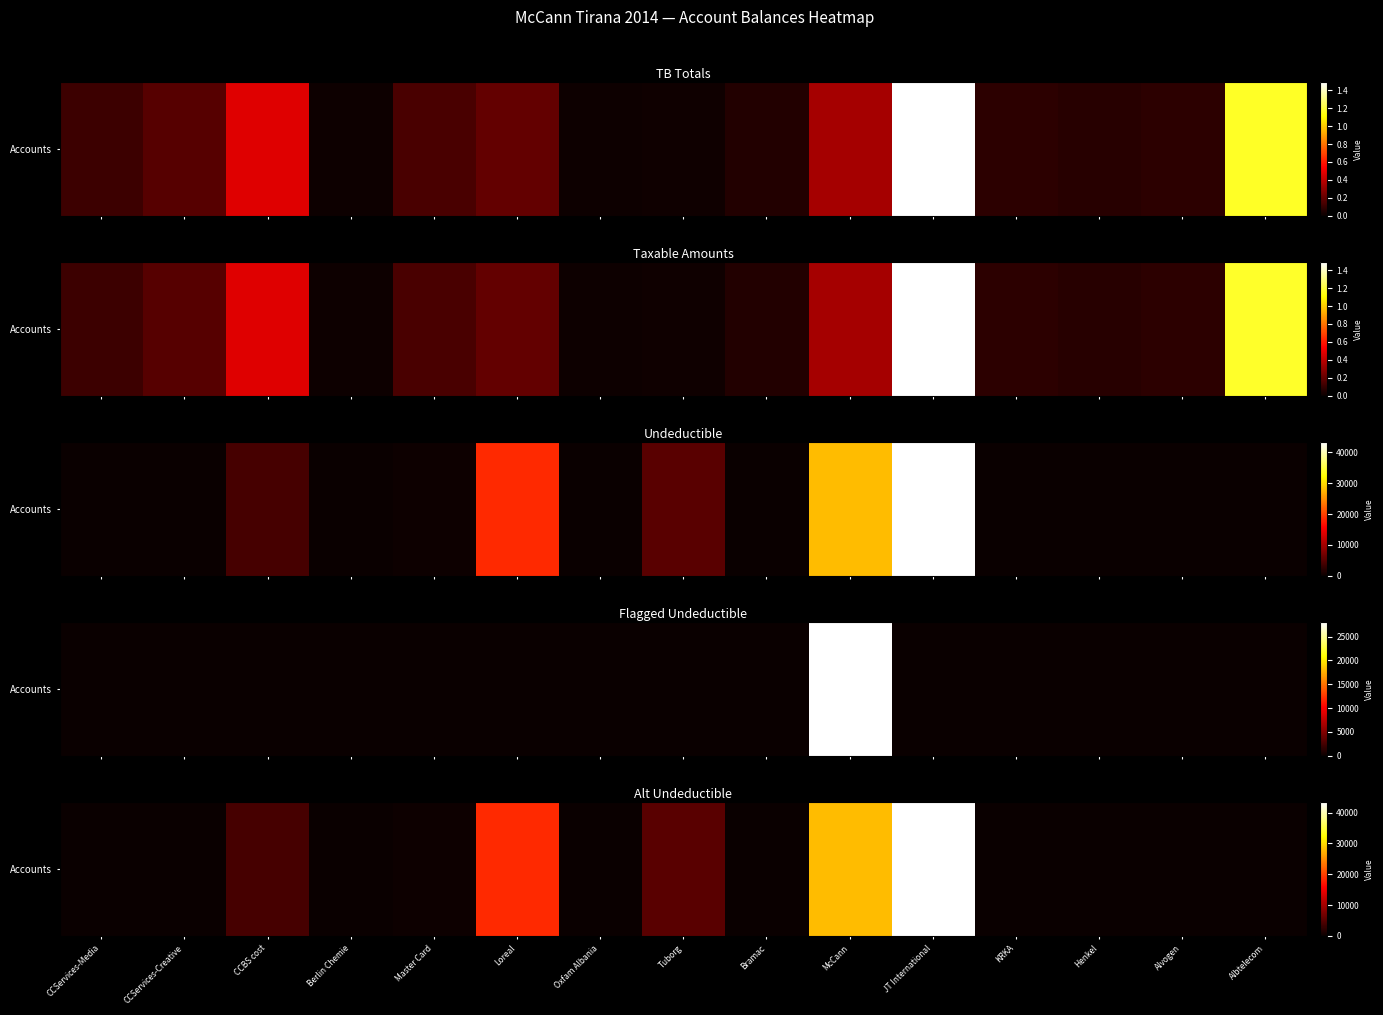

True or false: the data shows 5100 at Tuborg.

True